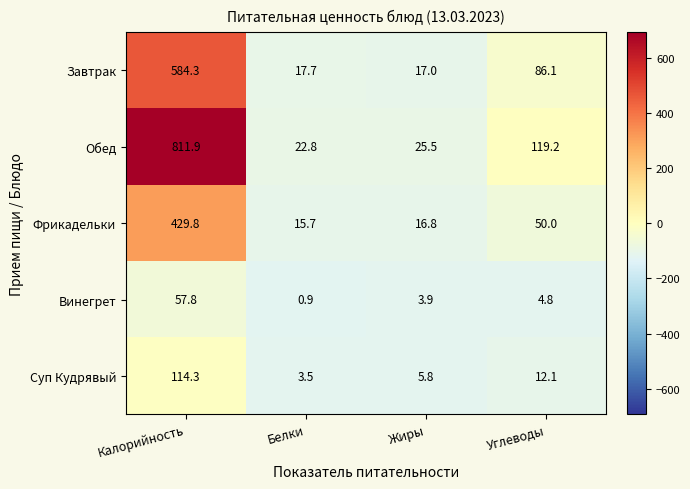

What is the spread (max minus min) of values at Белки?

21.9